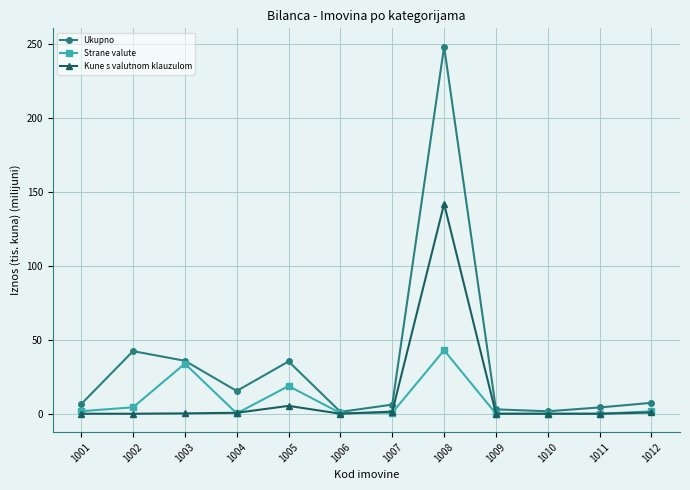

What is the maximum value for Strane valute?

42.9